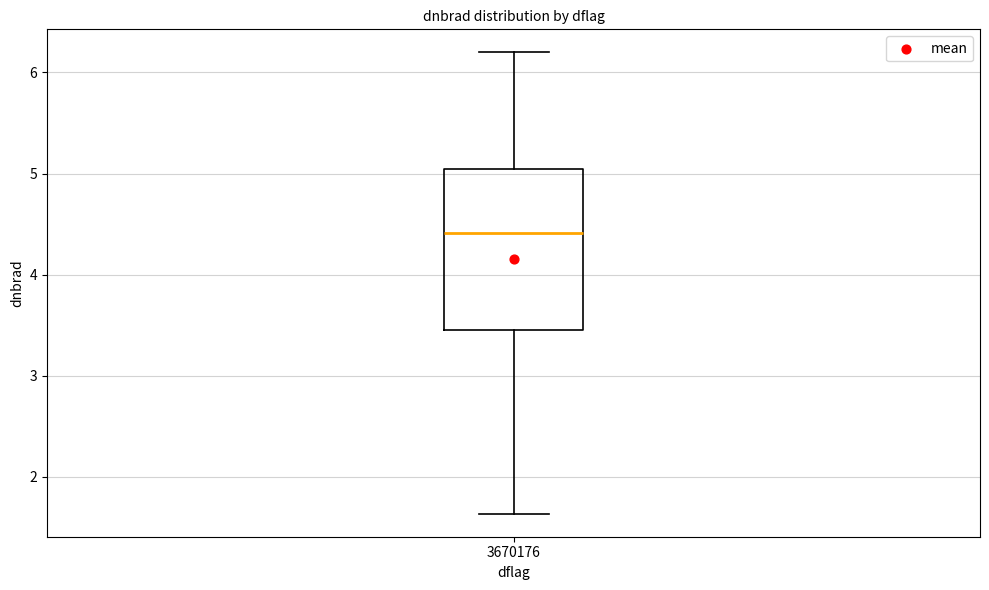

Read this box plot against the y-axis: the position of the median line, the range covered by the box, and the ends of both whiskers. The values are not printed on the chart, so give them approximately, as read against the axis.

median 4.4, box 3.5 to 5.0, whiskers 1.6 to 6.2